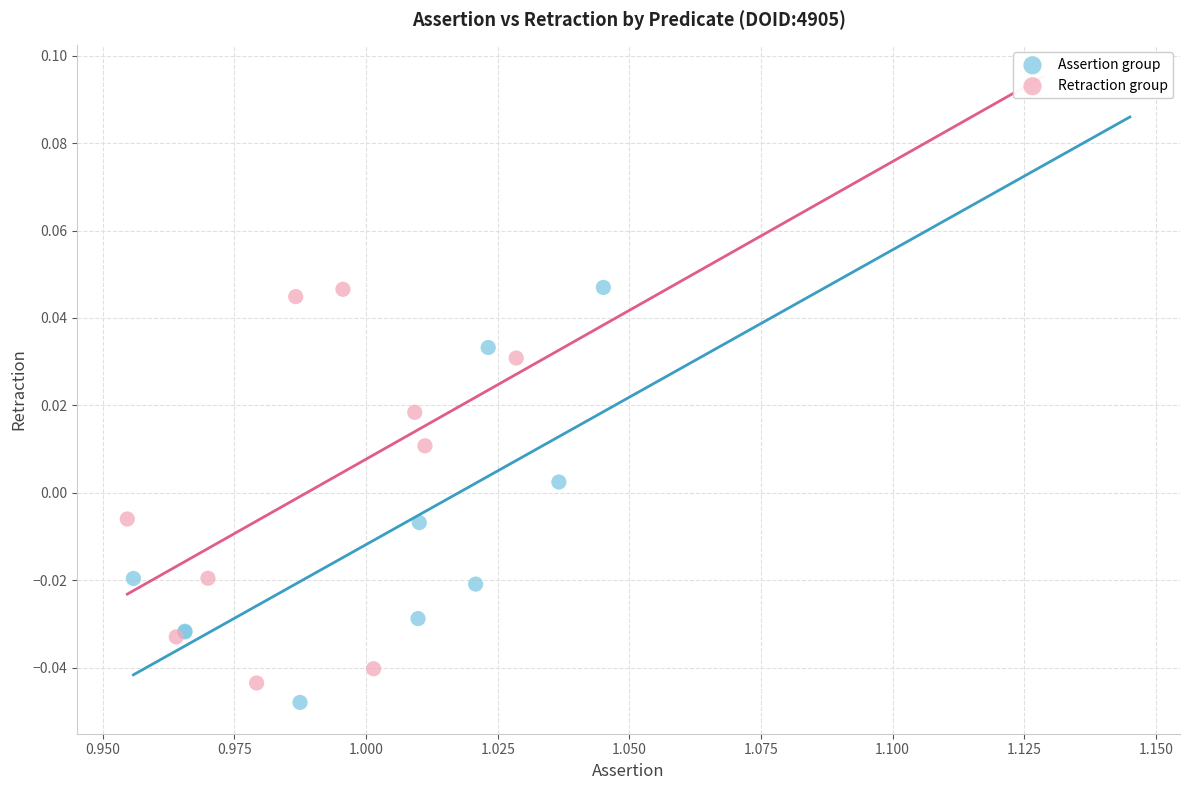

Which series reaches the minimum Y coordinate?

Assertion group